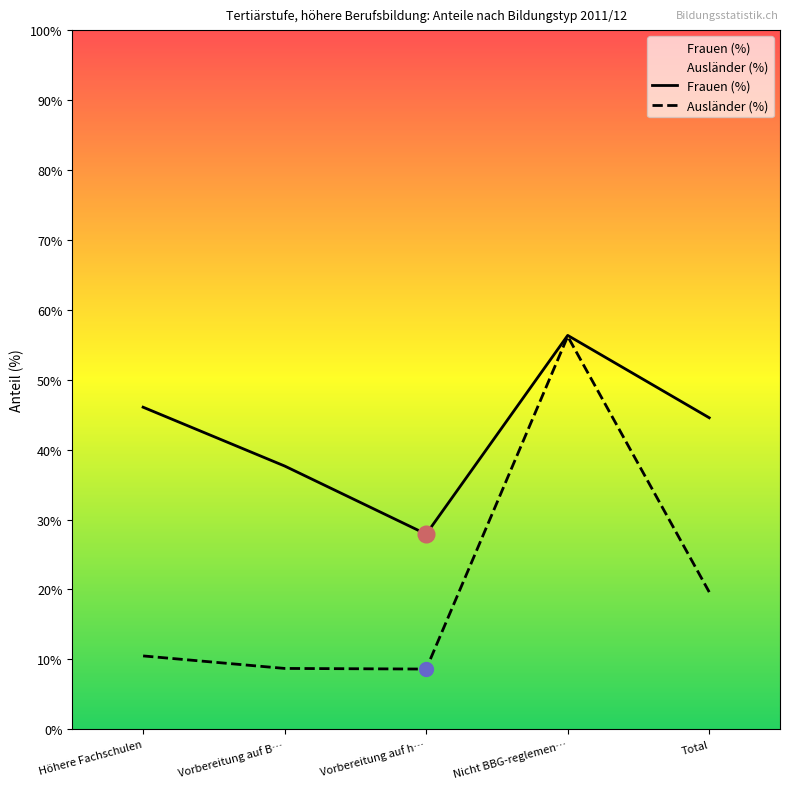

Is the value of Ausländer (%) at Vorbereitung auf B… greater than the value of Frauen (%) at Höhere Fachschulen?

No